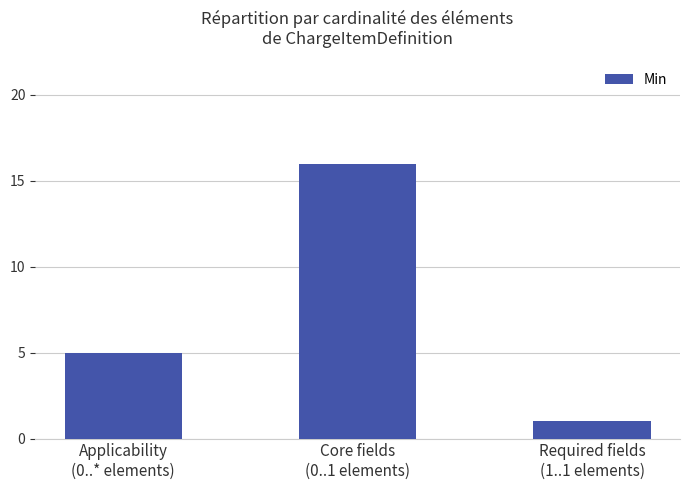

Which label corresponds to the largest value in the chart?

Core fields
(0..1 elements)